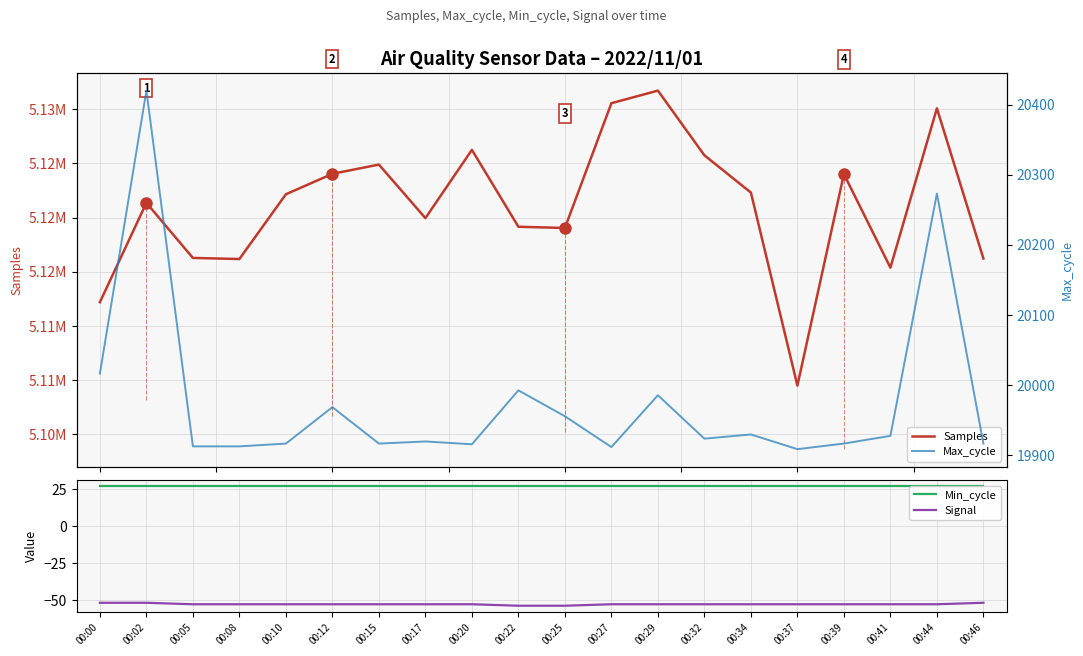

What is the value of the Min_cycle point at the 8th from the left?

27